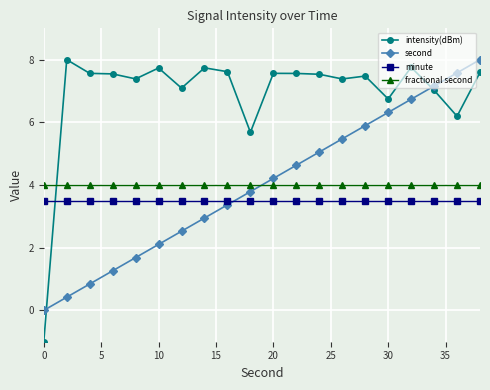

Which series has the widest spread of values?

intensity(dBm)